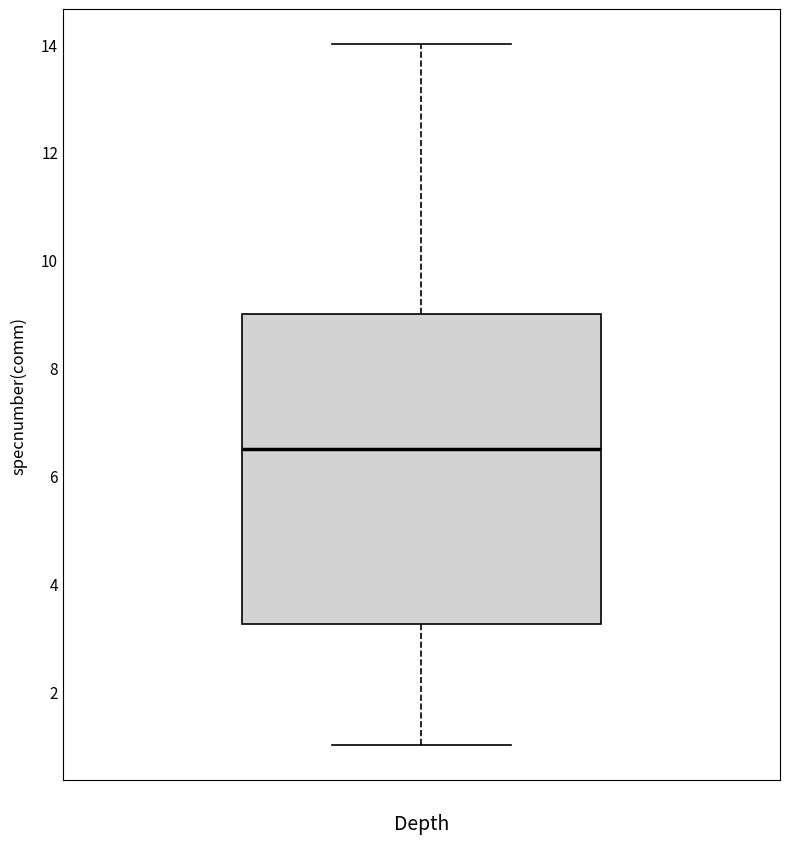

Where does the median line of the box sit on the y-axis? The values are not printed on the chart, so give them approximately, as read against the axis.

6.6